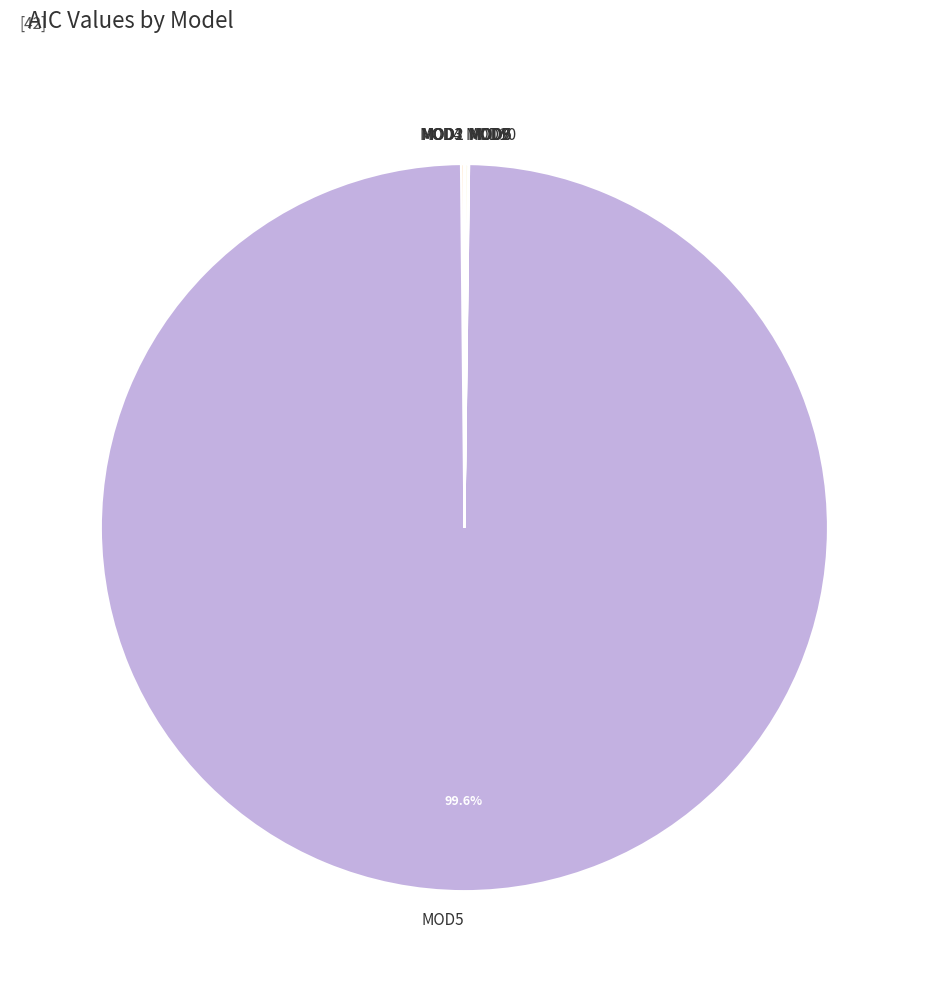

What is the largest slice in the pie chart?

MOD5